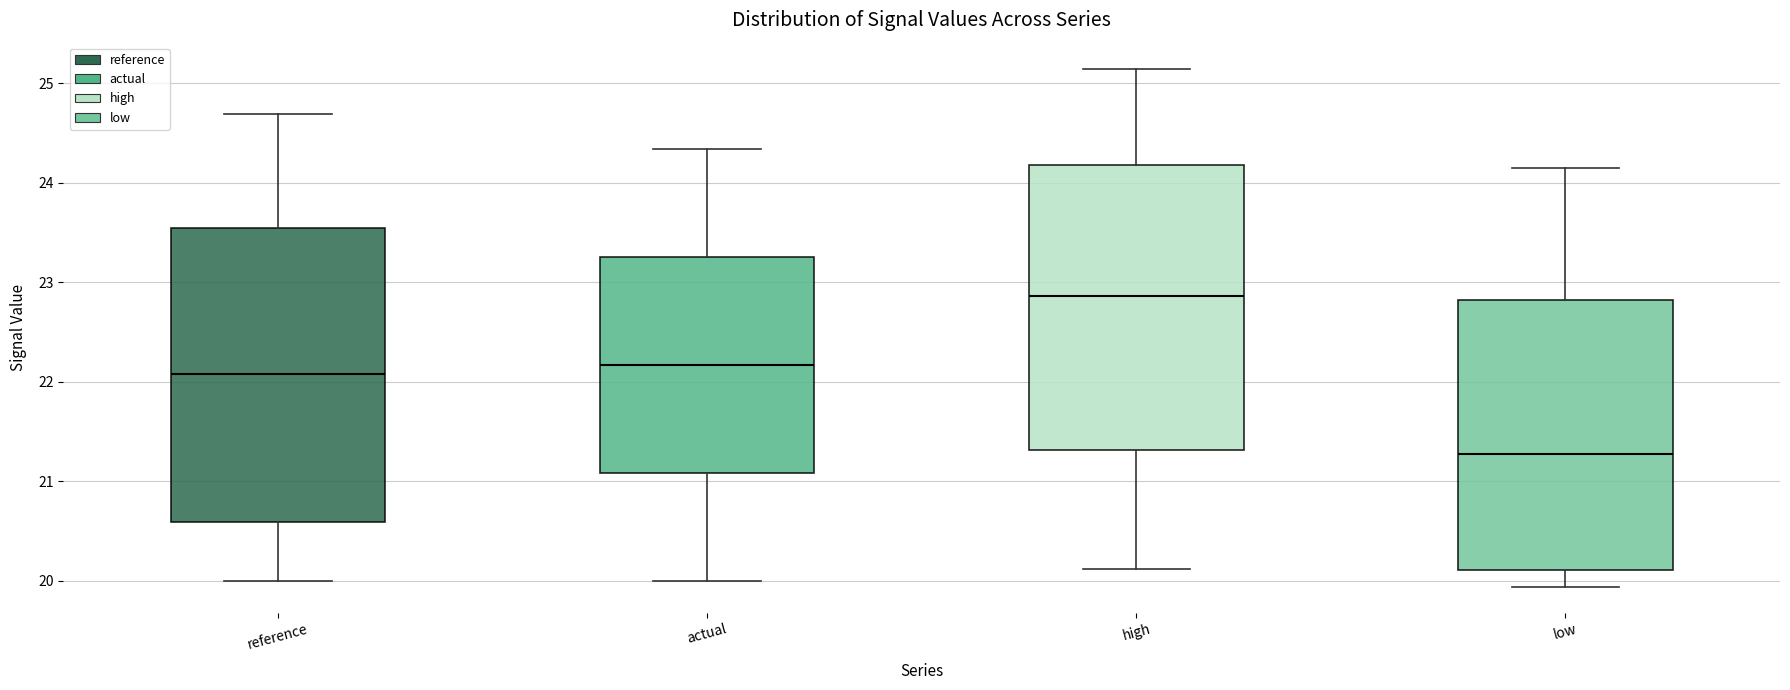

Reading left to right, read every box against the y-axis: the position of its median line, the range the box covers, and the ends of its whiskers. The values are not printed on the chart, so give them approximately, as read against the axis.

reference: median 22.1, box 20.6 to 23.5, whiskers 20.0 to 24.7
actual: median 22.2, box 21.1 to 23.3, whiskers 20.0 to 24.3
high: median 22.9, box 21.3 to 24.2, whiskers 20.1 to 25.1
low: median 21.3, box 20.1 to 22.8, whiskers 19.9 to 24.2